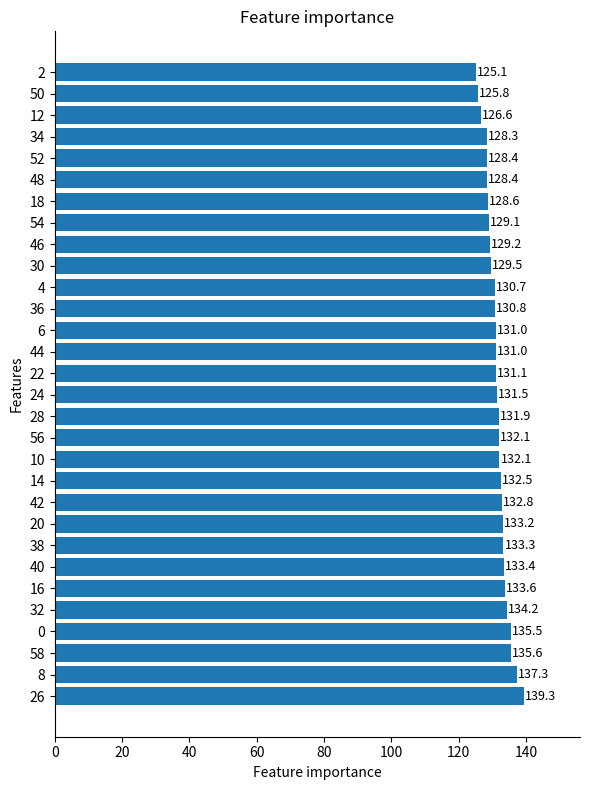

At which category does the chart reach its minimum across all series?

2